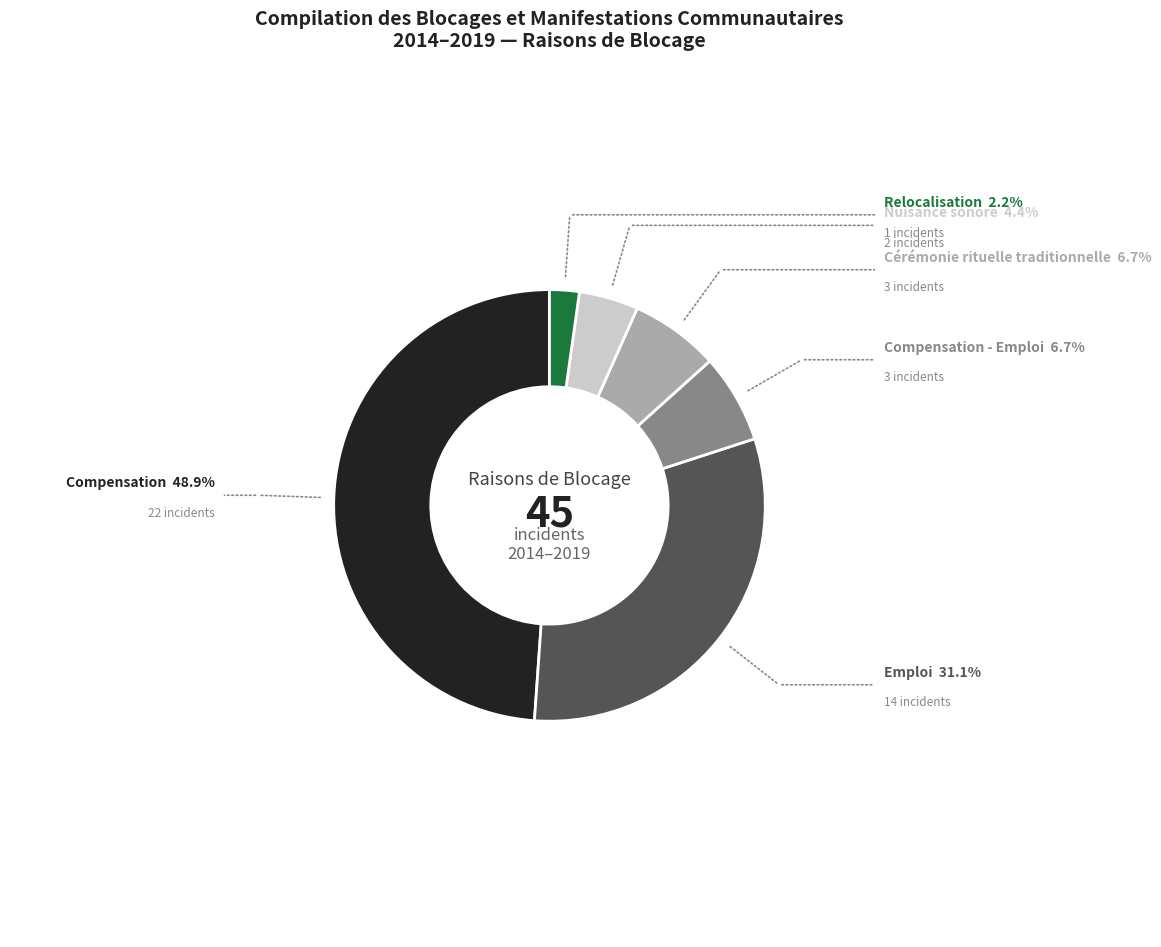

How many segments does this pie chart have?

6